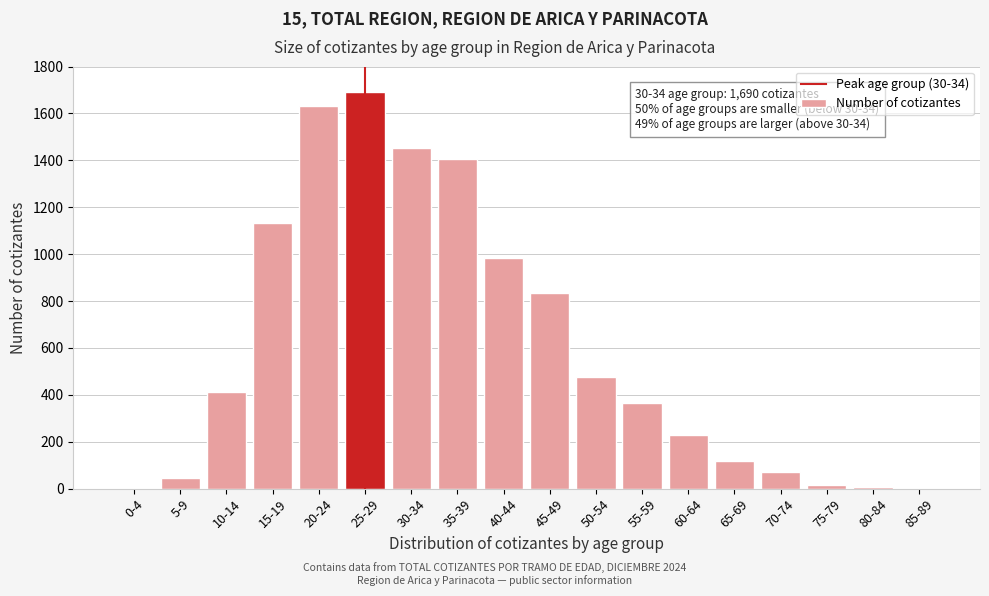

Between 20-24 and 10-14, which is larger?

20-24